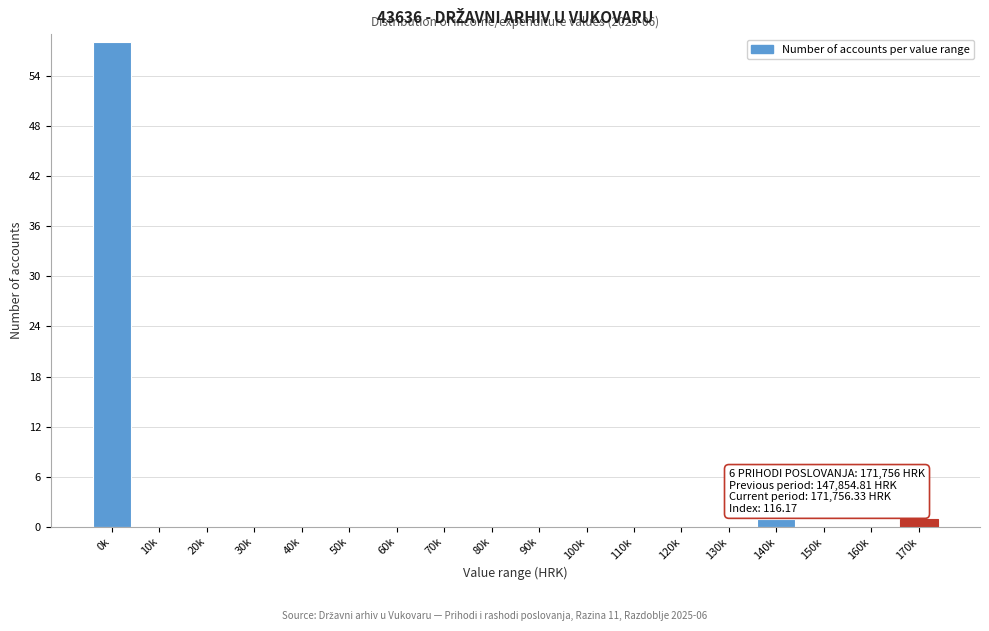

Reading left to right, extract all data points from this chart.

0k=58	10k=0	20k=0	30k=0	40k=0	50k=0	60k=0	70k=0	80k=0	90k=0	100k=0	110k=0	120k=0	130k=0	140k=1	150k=0	160k=0	170k=1